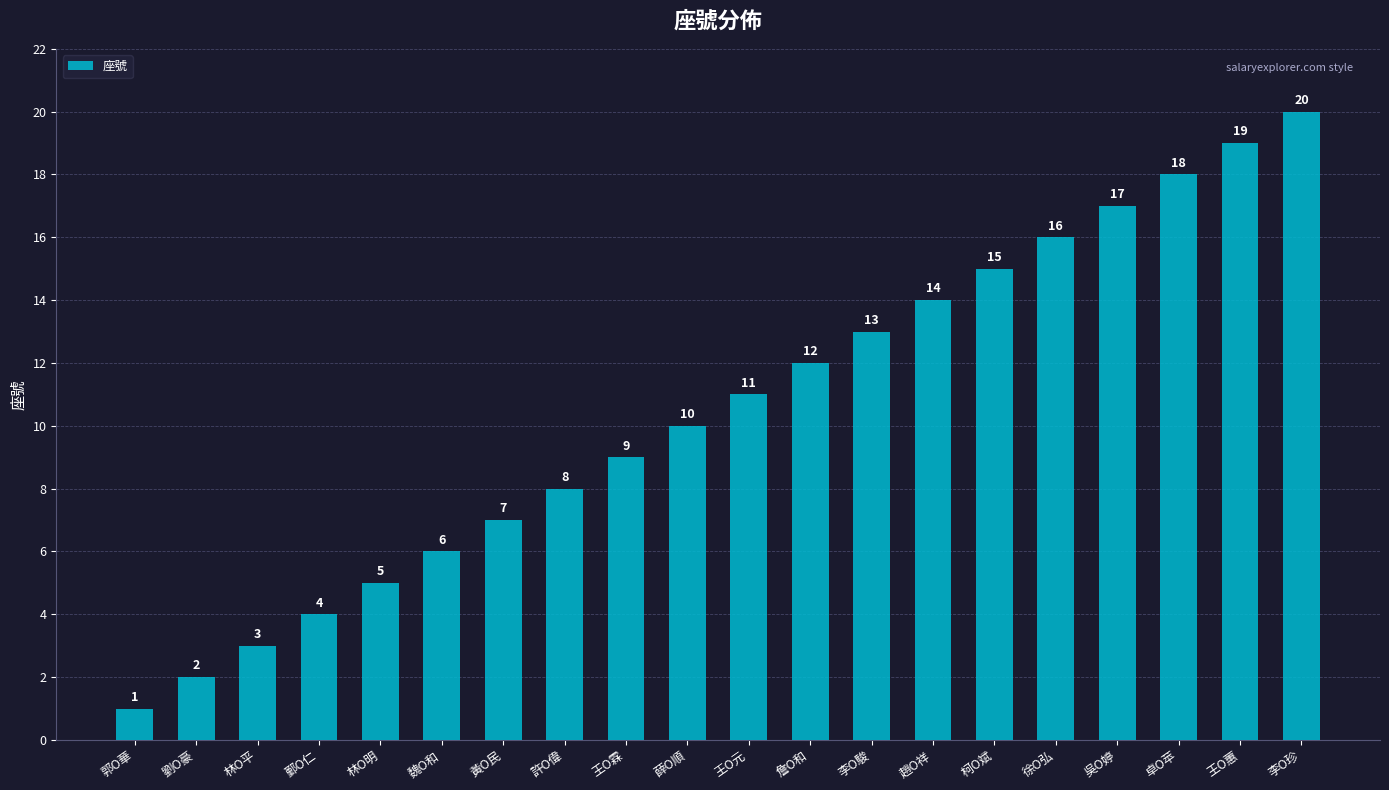

Rank the categories by value from highest to lowest.

李O珍, 王O蕙, 卓O苹, 吳O婷, 徐O弘, 柯O斌, 趙O祥, 李O駿, 詹O和, 王O元, 薛O順, 王O霖, 許O偉, 黃O民, 魏O和, 林O明, 鄞O仁, 林O平, 劉O豪, 郭O華